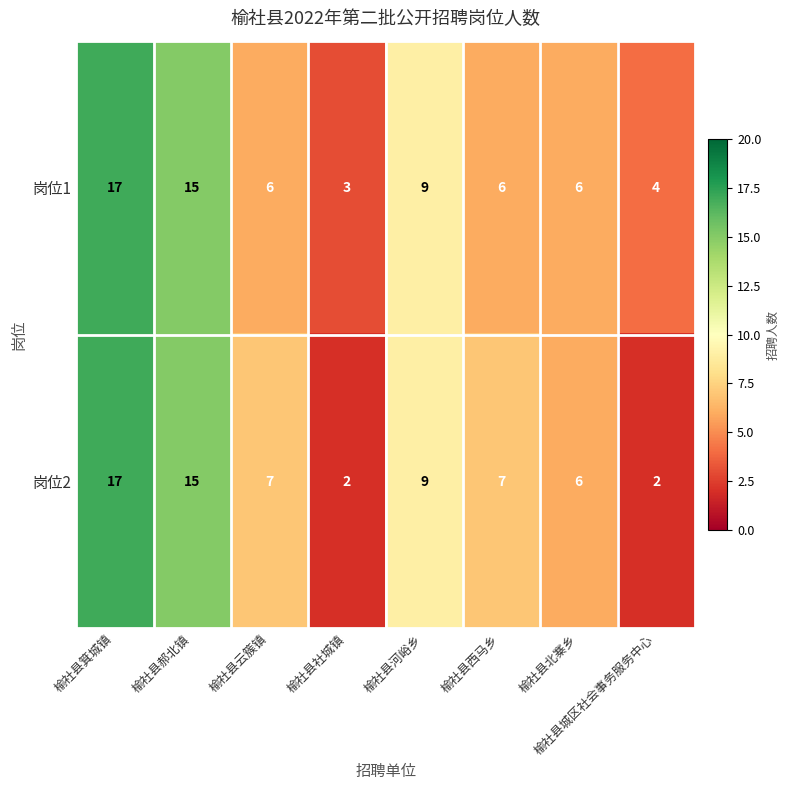

How many 岗位1 values are between 6 and 15?

5